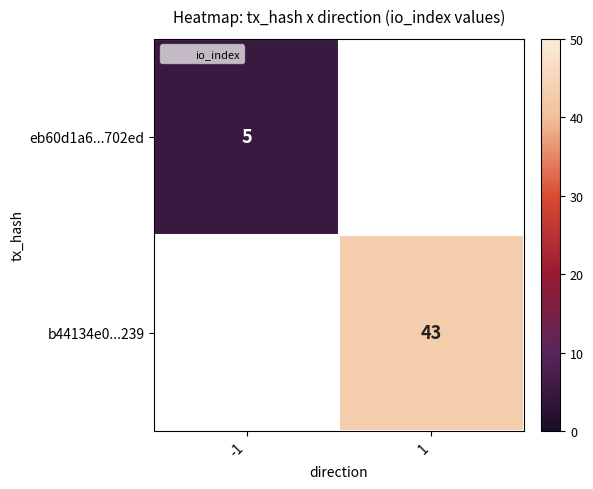

At how many categories does at least one series exceed 20?

1